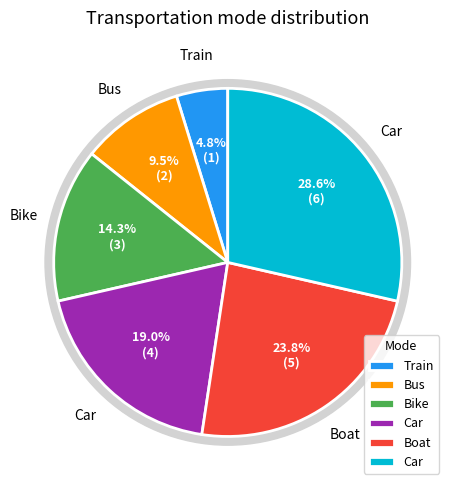

What is the change in value from Bus to Boat?

+3